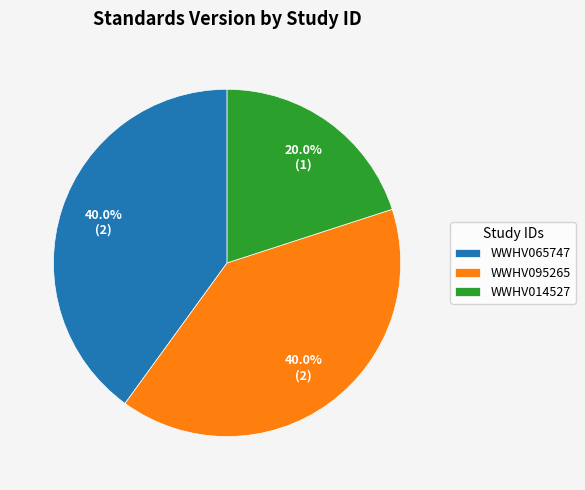

Is there any slice that represents more than half of the pie?

No